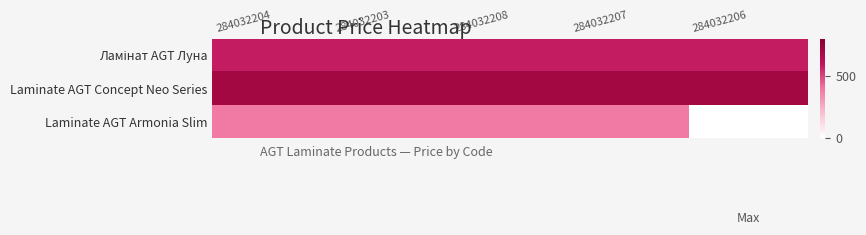

At which category does the chart reach its peak across all series?

284032204